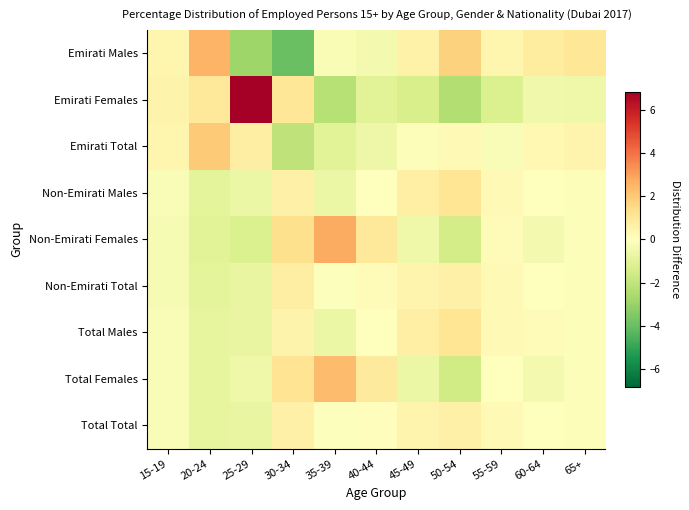

What is the spread (max minus min) of values at 45-49?

2.0